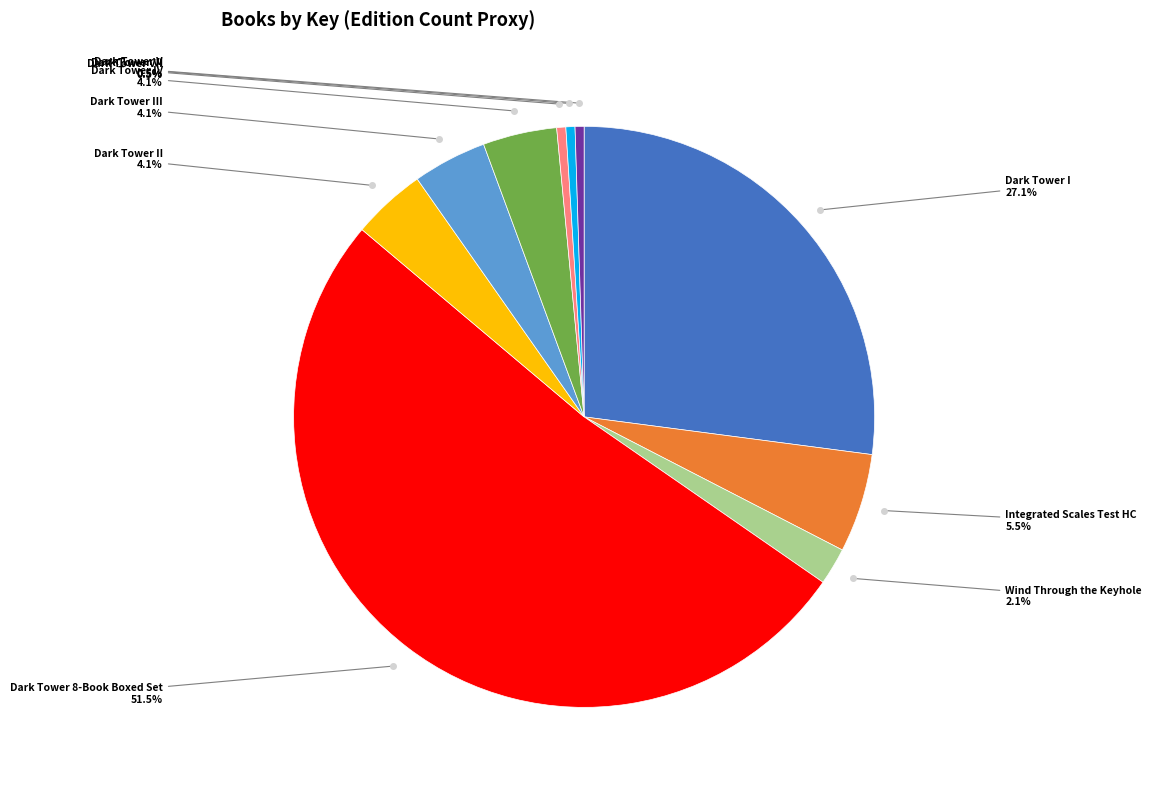

Is there a majority slice in this chart?

Yes